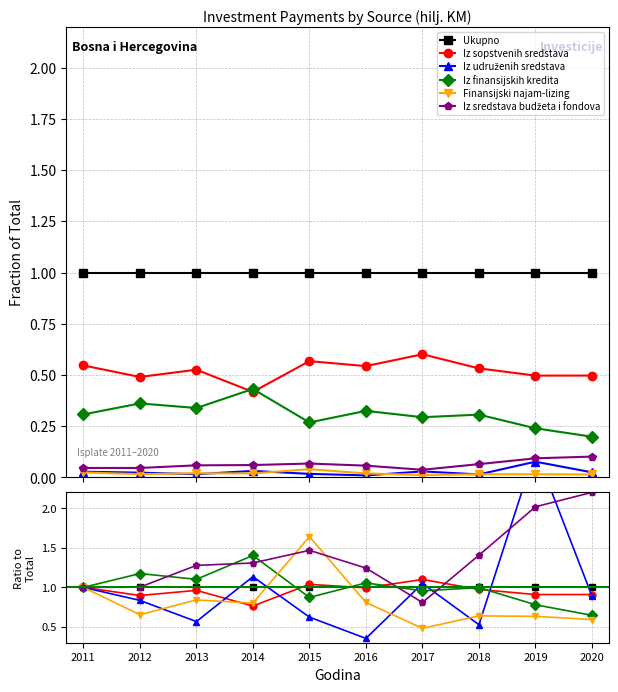

What is the sum of all Ukupno values?

10.0